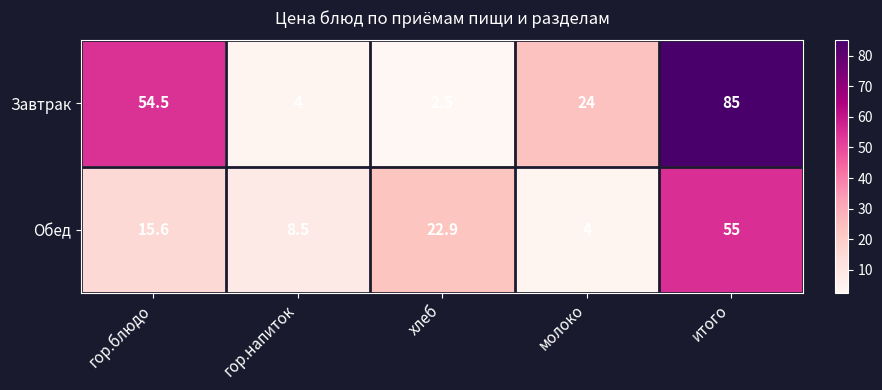

Which series changed the most between хлеб and молоко?

Завтрак